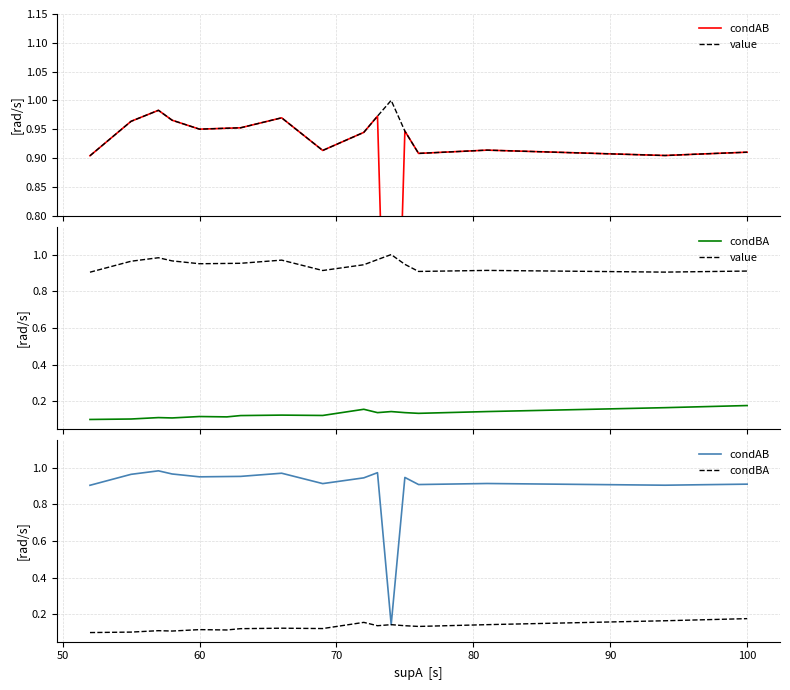

Count the value values in the range 0 to 1.

19